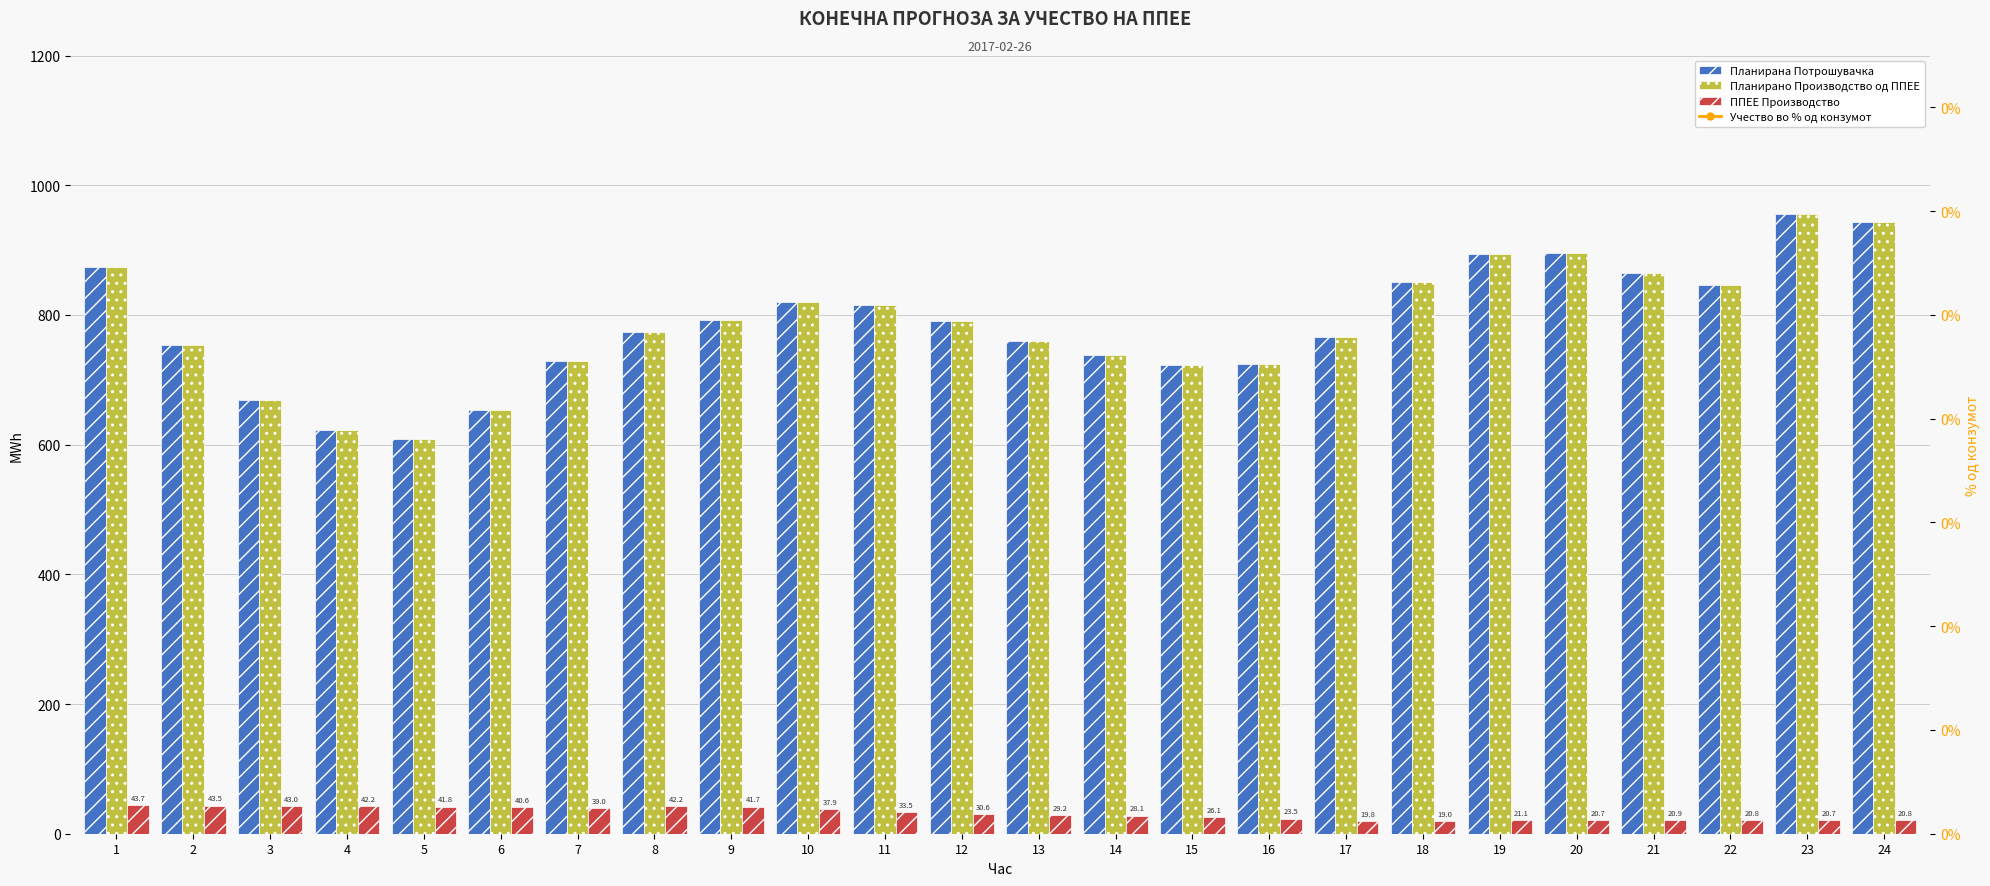

What is the sum of all Учество во % од конзумот values?

99.0